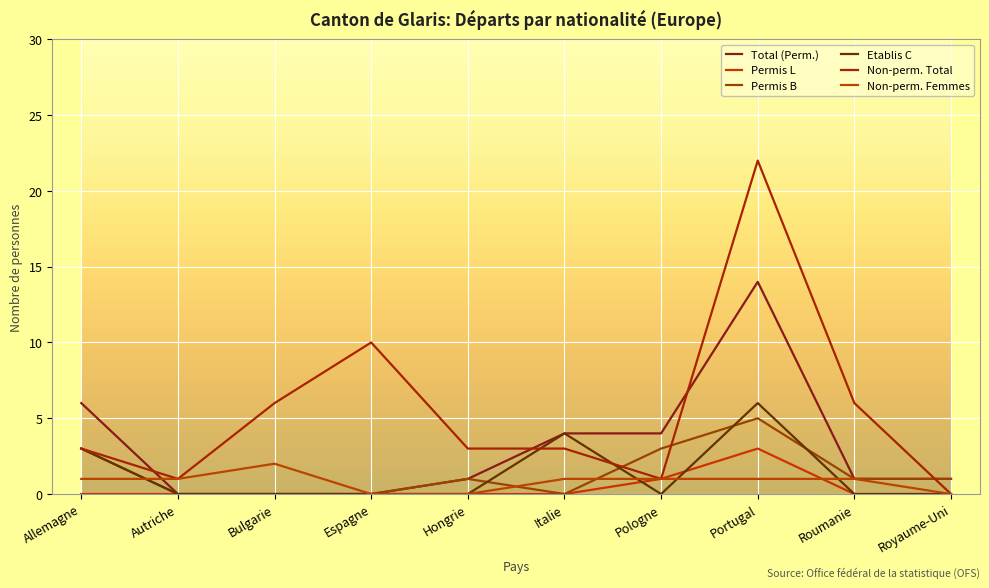

List the labels in order of Total (Perm.) value, largest first.

Portugal, Allemagne, Italie, Pologne, Hongrie, Roumanie, Royaume-Uni, Autriche, Bulgarie, Espagne